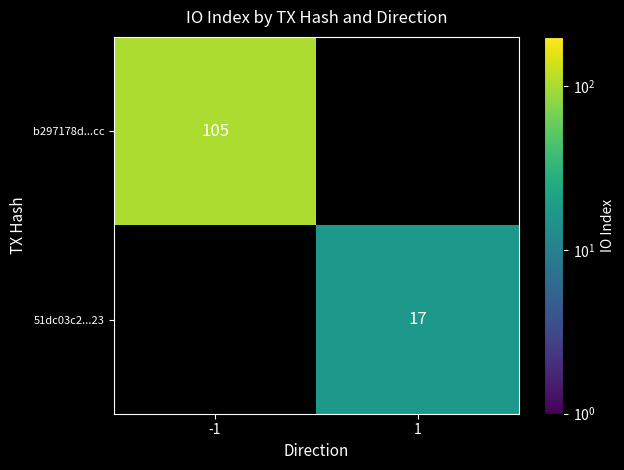

The value of b297178d...cc at -1 is 105. True or false?

True